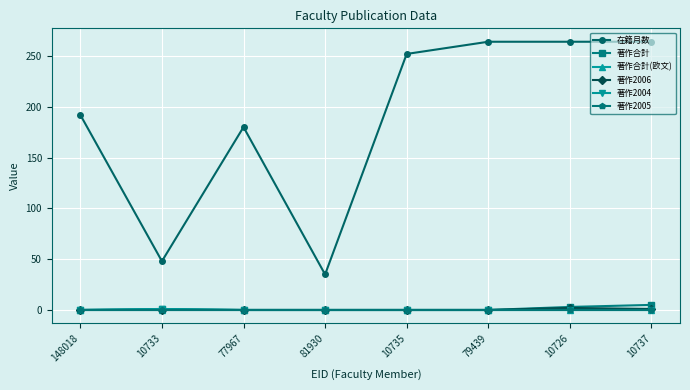

Reading right to left, list all the values displayed in this chart.

在籍月数: 10737=264	10726=264	79439=264	10735=252	81930=35	77967=180	10733=48	148018=192
著作合計: 10737=5	10726=3	79439=0	10735=0	81930=0	77967=0	10733=1	148018=0
著作合計(欧文): 10737=0	10726=0	79439=0	10735=0	81930=0	77967=0	10733=0	148018=0
著作2006: 10737=1	10726=2	79439=0	10735=0	81930=0	77967=0	10733=0	148018=0
著作2004: 10737=0	10726=0	79439=0	10735=0	81930=0	77967=0	10733=1	148018=0
著作2005: 10737=0	10726=0	79439=0	10735=0	81930=0	77967=0	10733=0	148018=0